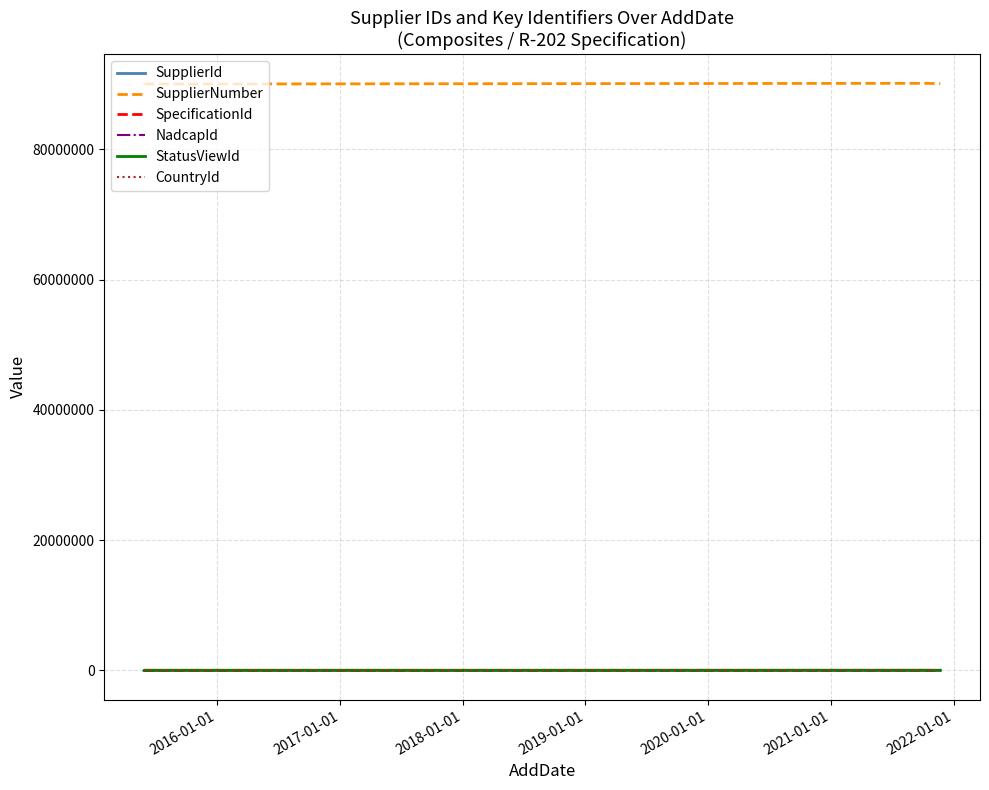

True or false: SupplierId and SupplierNumber intersect in this chart.

False